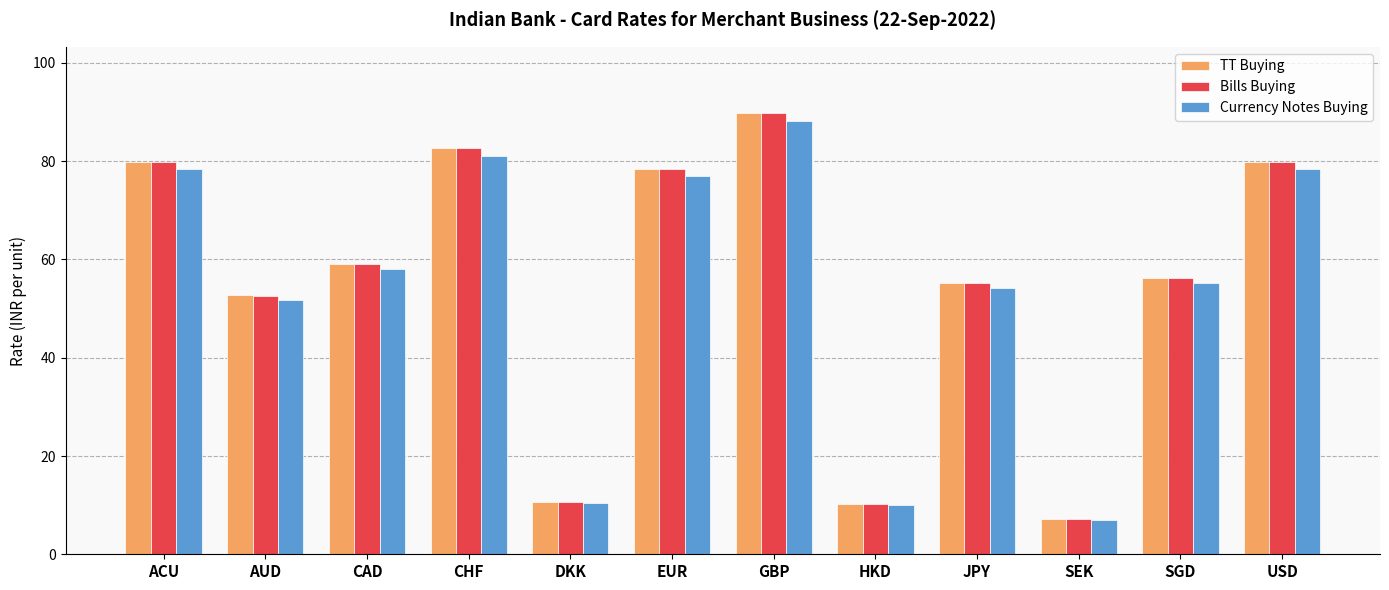

What is the greatest value displayed?

89.8